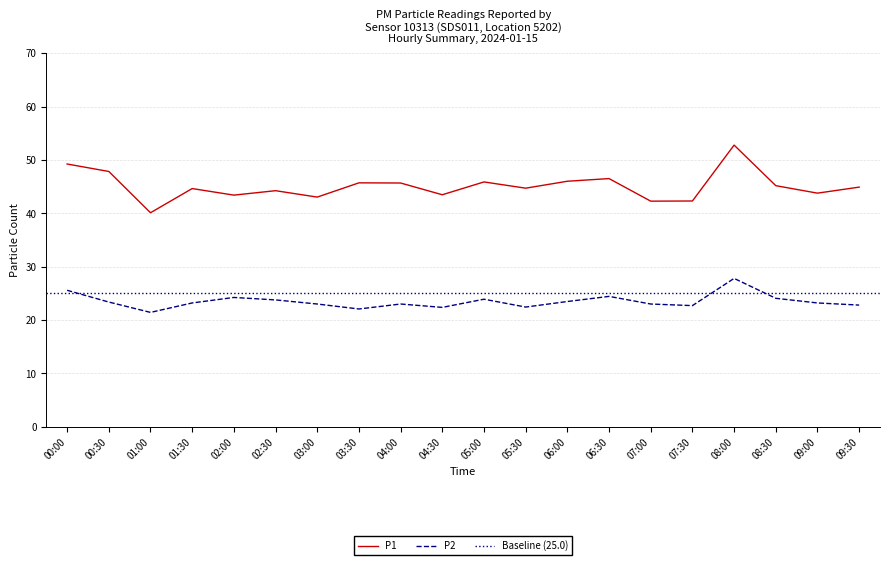

Which series has the largest total across all categories?

P1